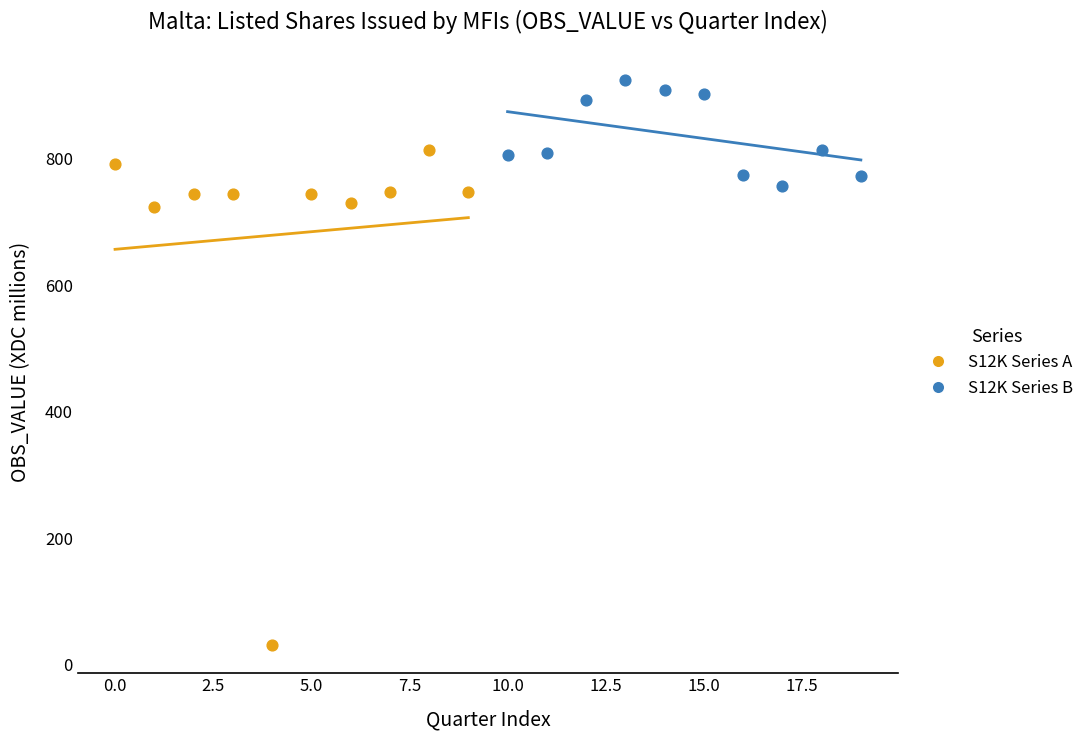

Which series has the widest spread of Y values?

S12K Series A